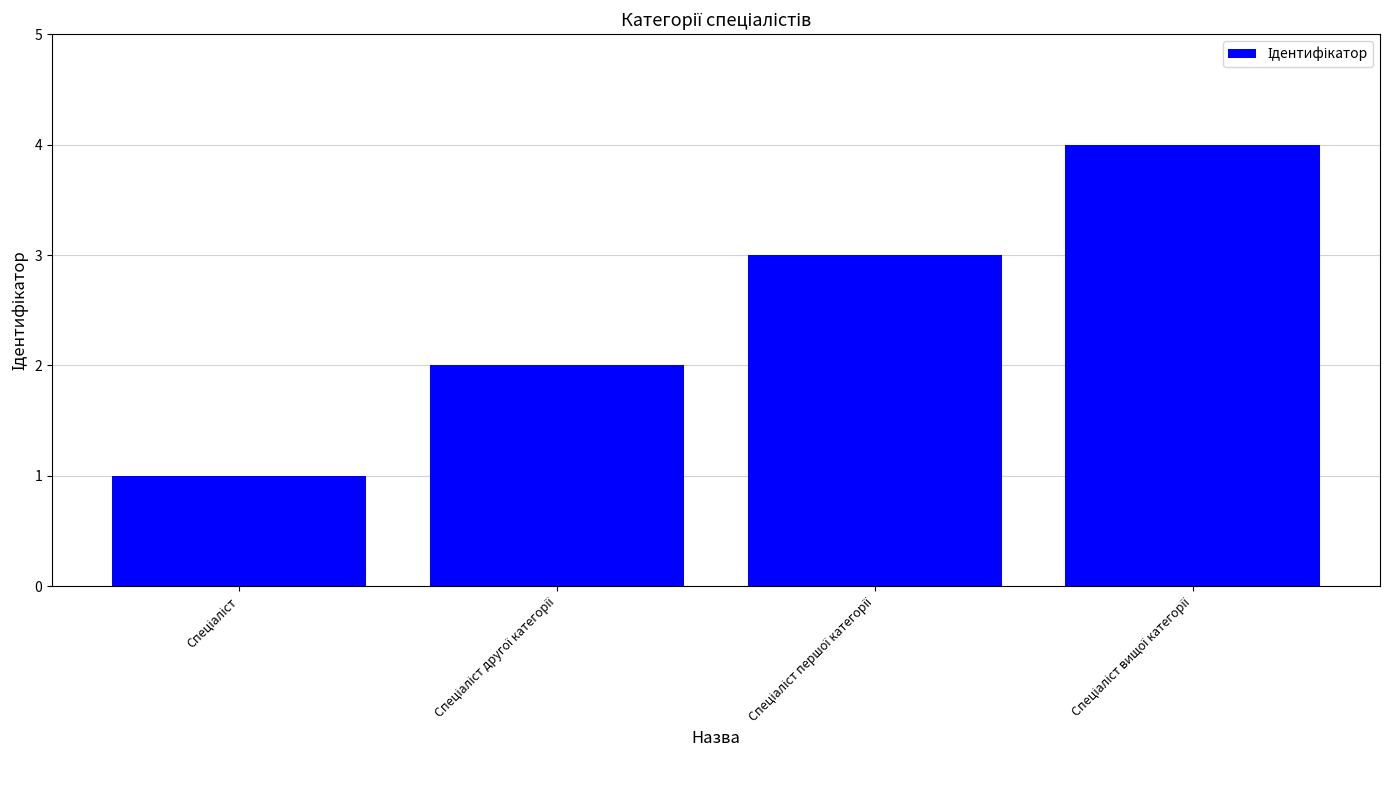

Reading left to right, what are all the values shown in this chart?

1	2	3	4